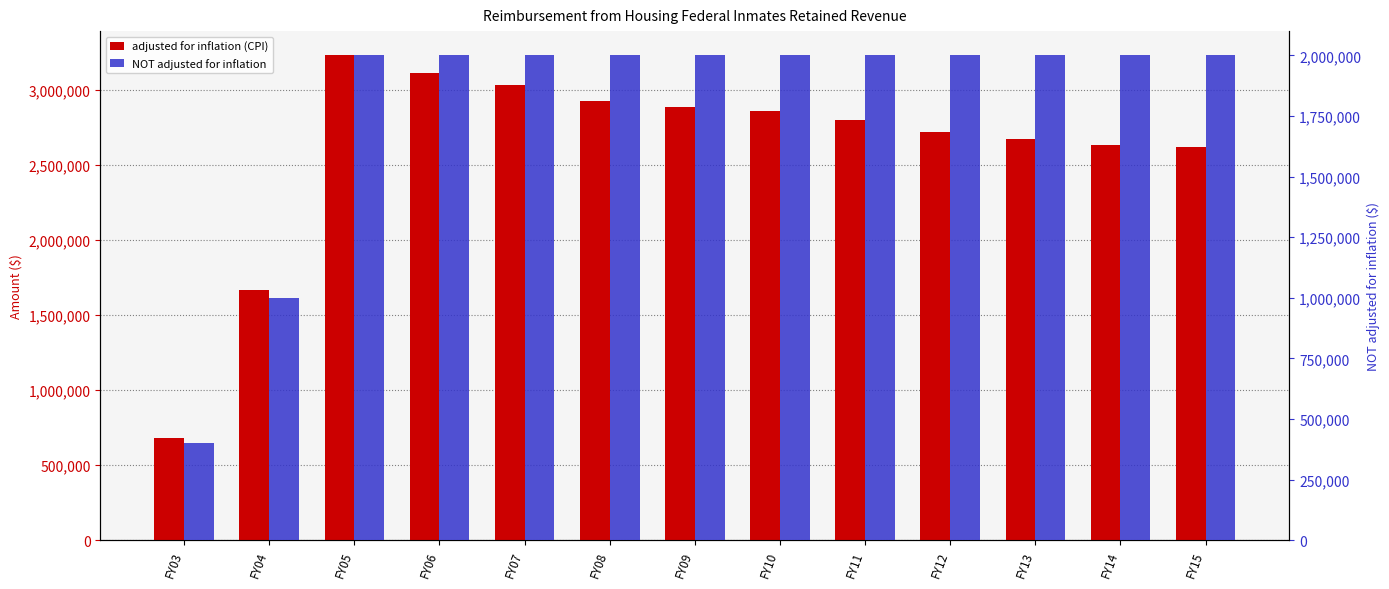

Rank the categories by NOT adjusted for inflation value from lowest to highest.

FY03, FY04, FY05, FY06, FY07, FY08, FY09, FY10, FY11, FY12, FY13, FY14, FY15